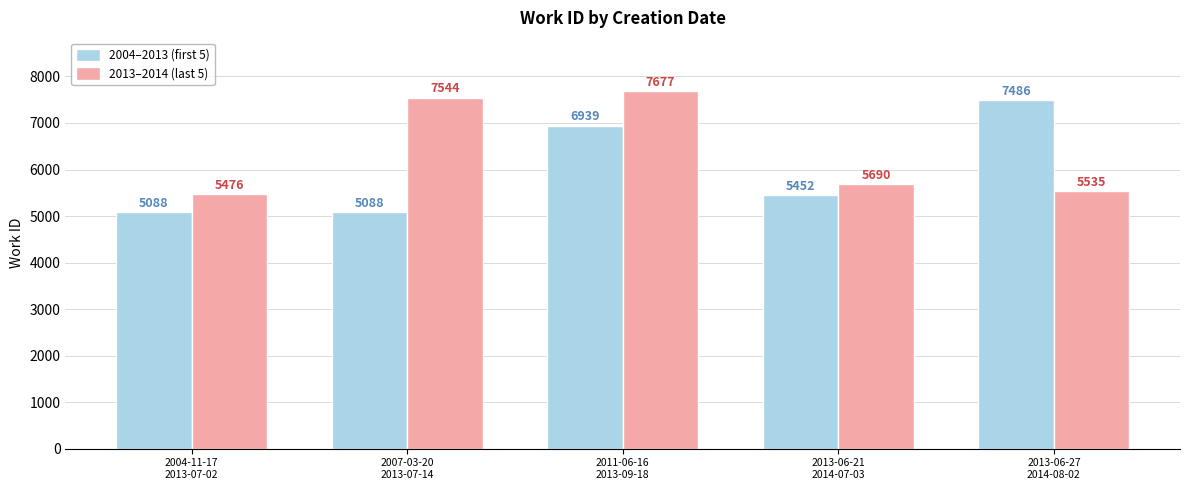

Are the bars horizontal?

No